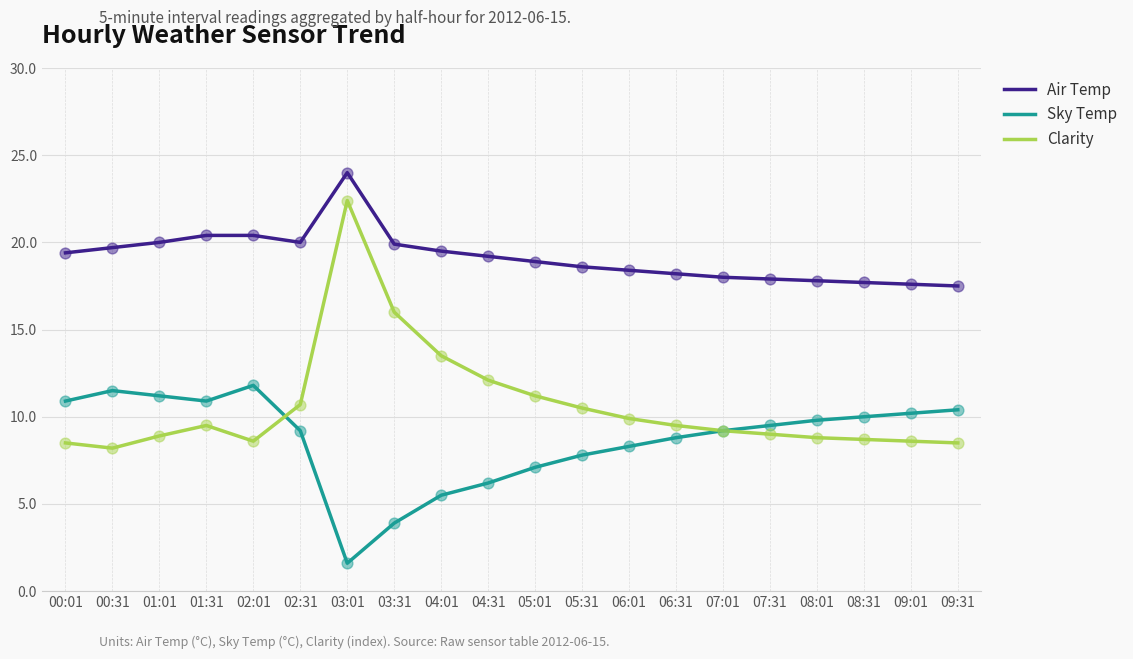

What are all the series names shown in the legend?

Air Temp, Sky Temp, Clarity